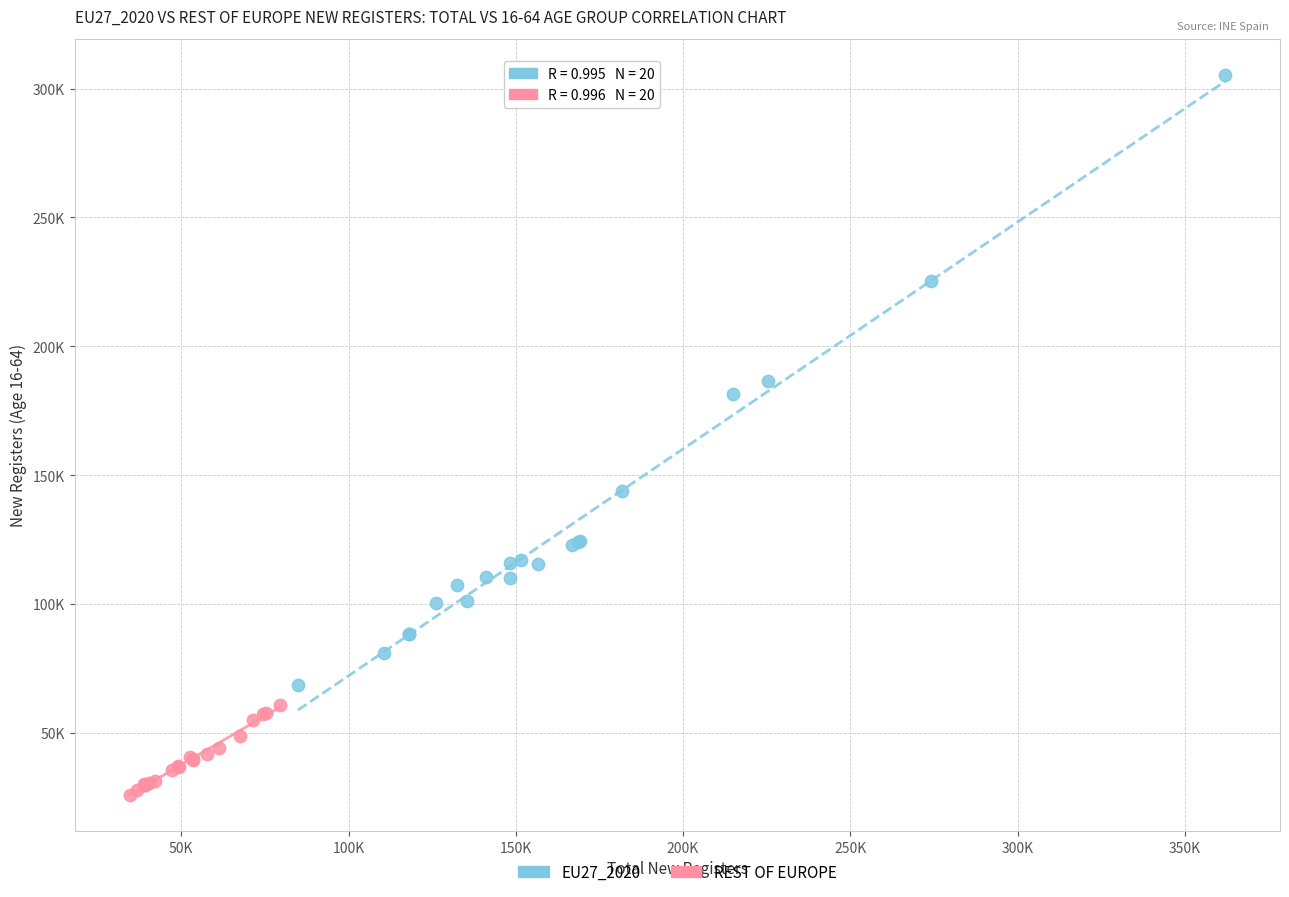

What are all the series names shown in the legend?

EU27_2020, REST OF EUROPE